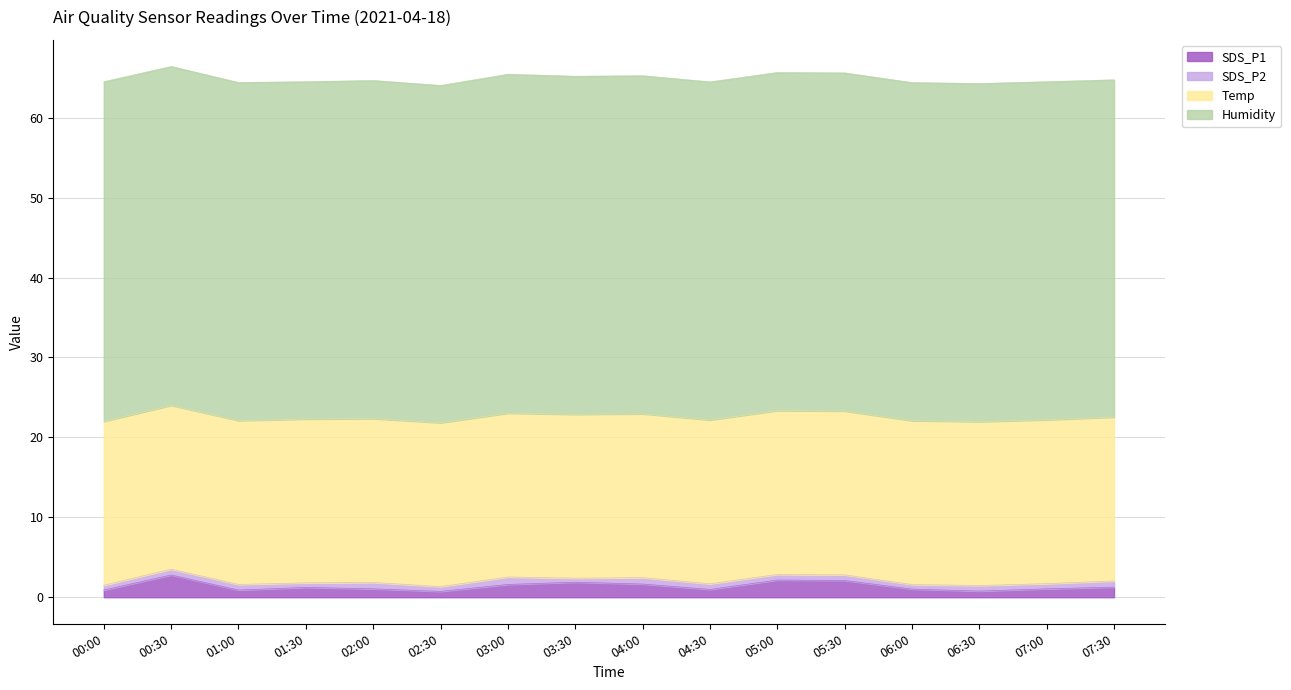

What is the smallest value displayed?

0.5